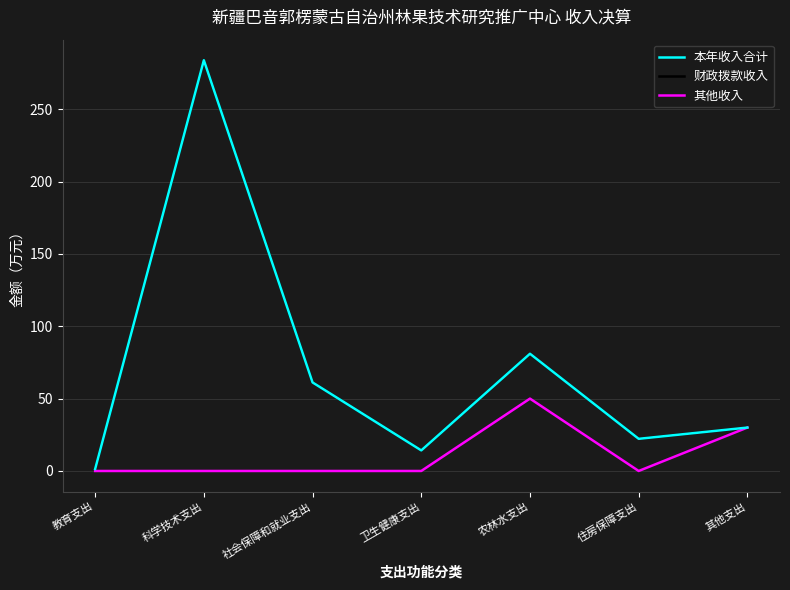

Does the chart have visible grid lines?

Yes